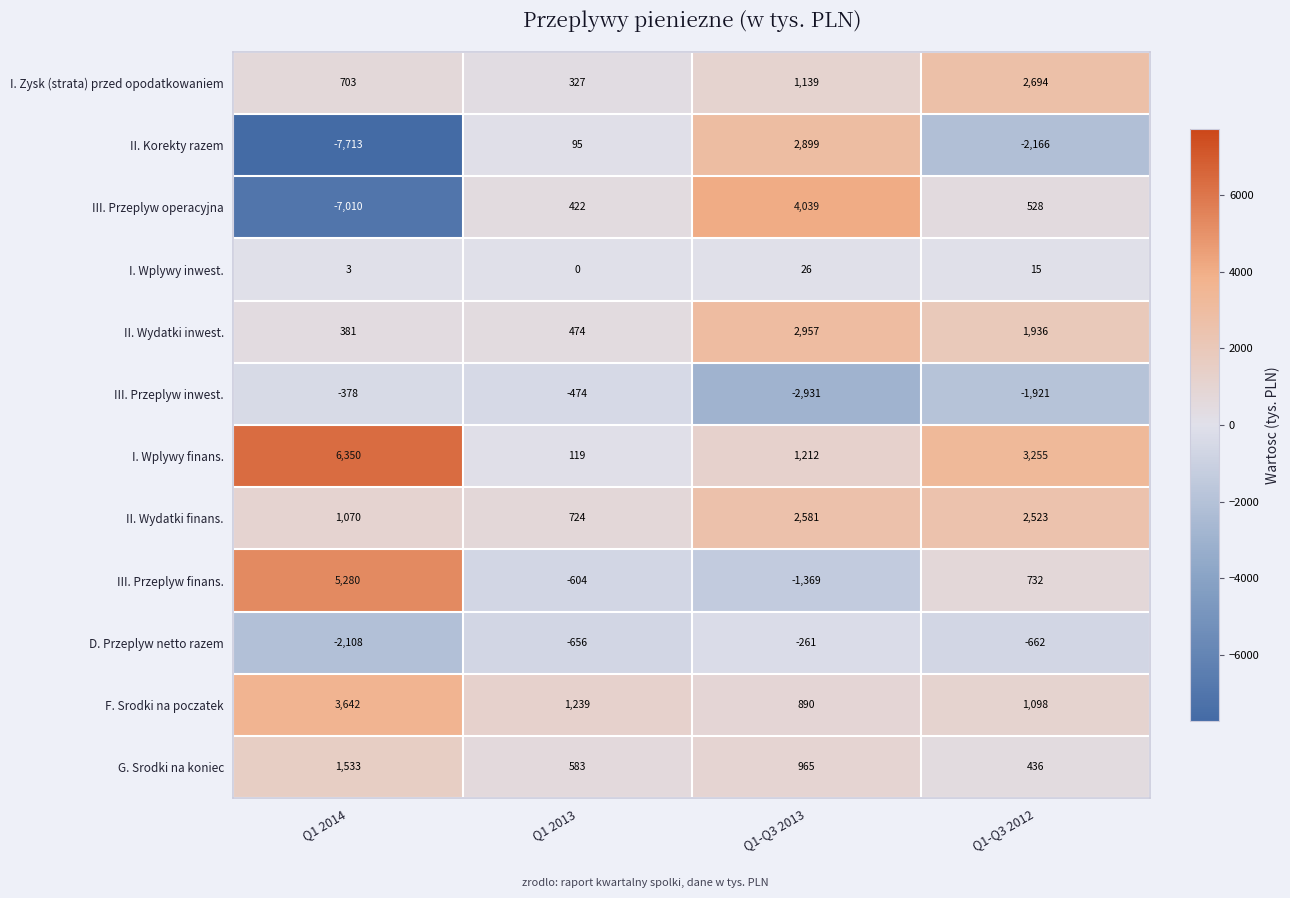

What is the spread (max minus min) of values at Q1-Q3 2012?

5421